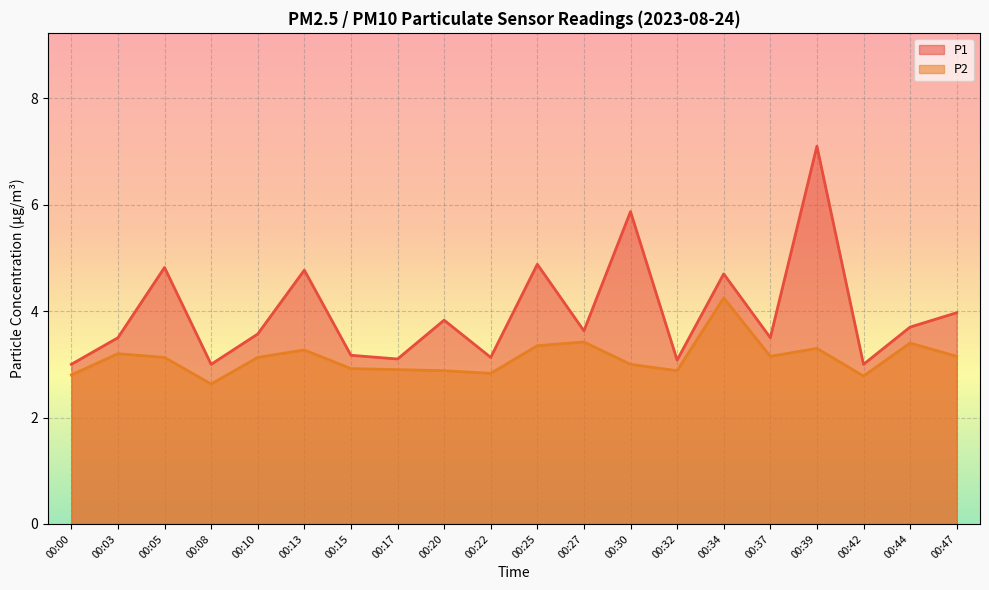

True or false: P2 and P1 intersect in this chart.

False